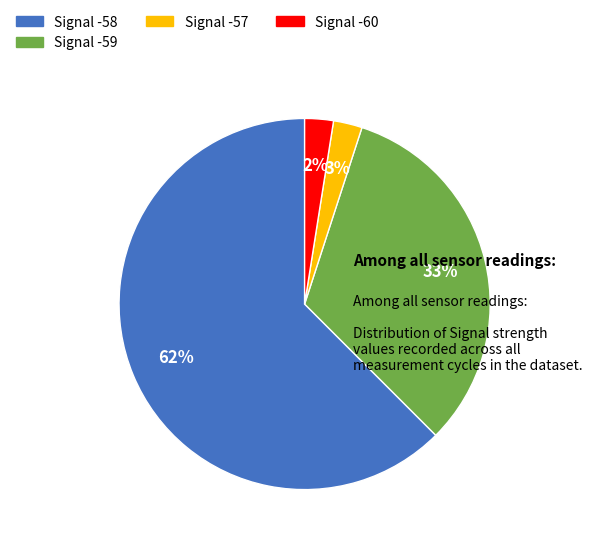

To the nearest percent, what is the average slice percentage?

25%